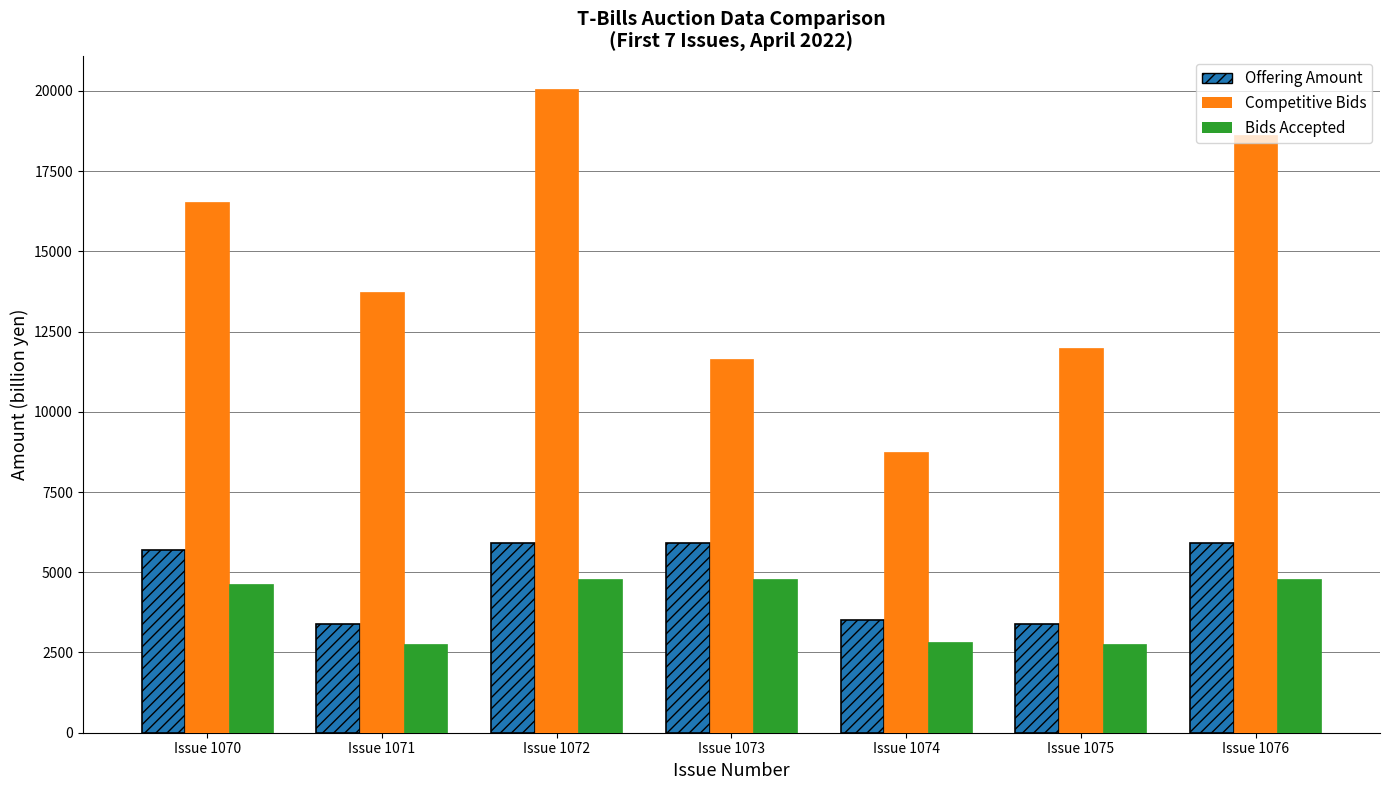

Which series has the widest spread of values?

Competitive Bids